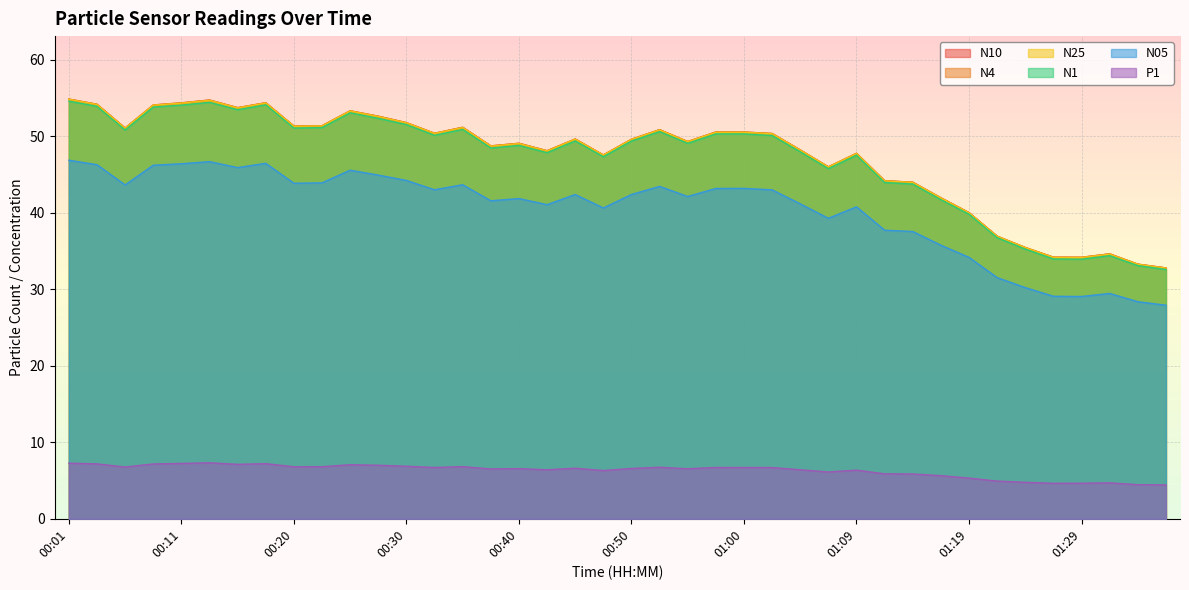

In N4, how many points are lower than both neighbors (excluding endpoints)?

10